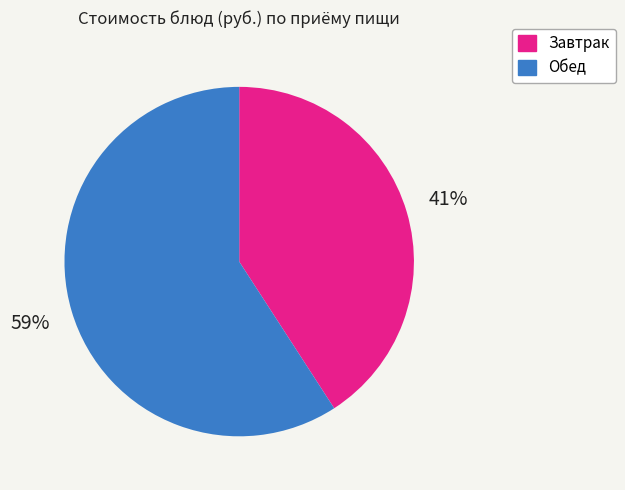

To the nearest percent, what is the difference between the Обед and Завтрак slice percentages?

18%